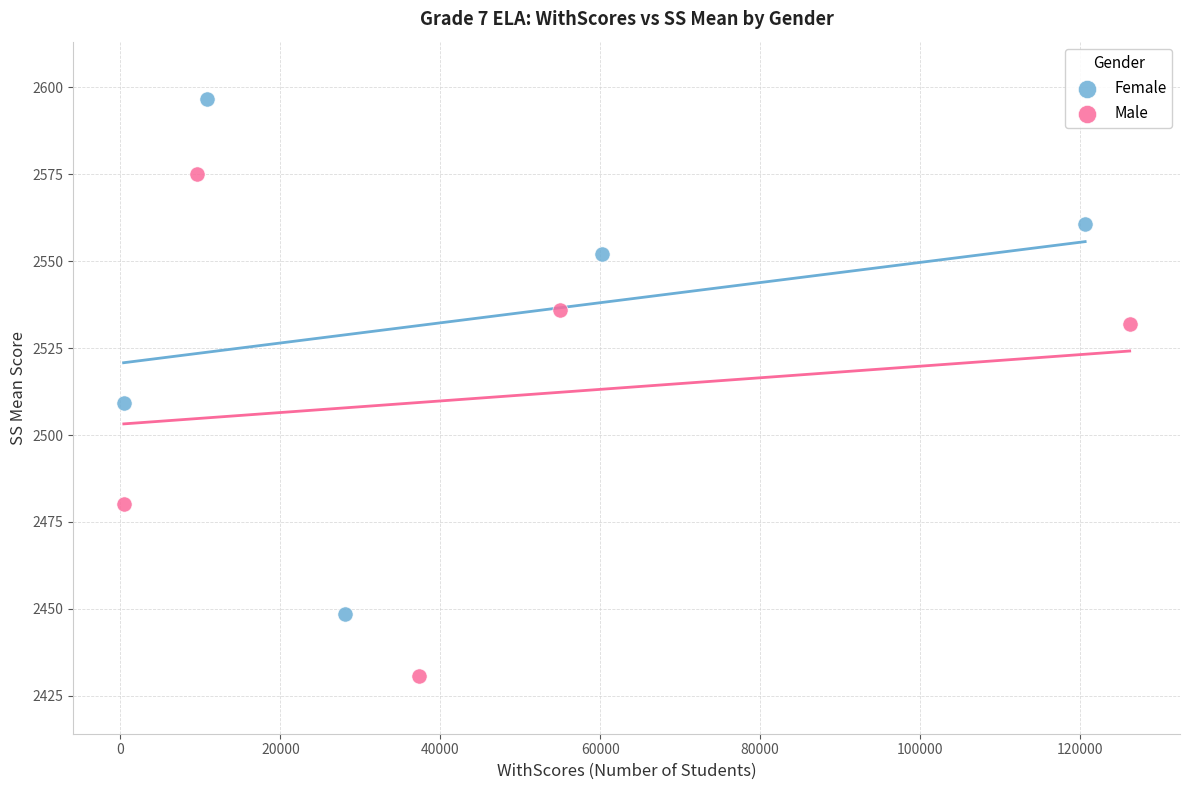

Which series has the widest spread of Y values?

Female